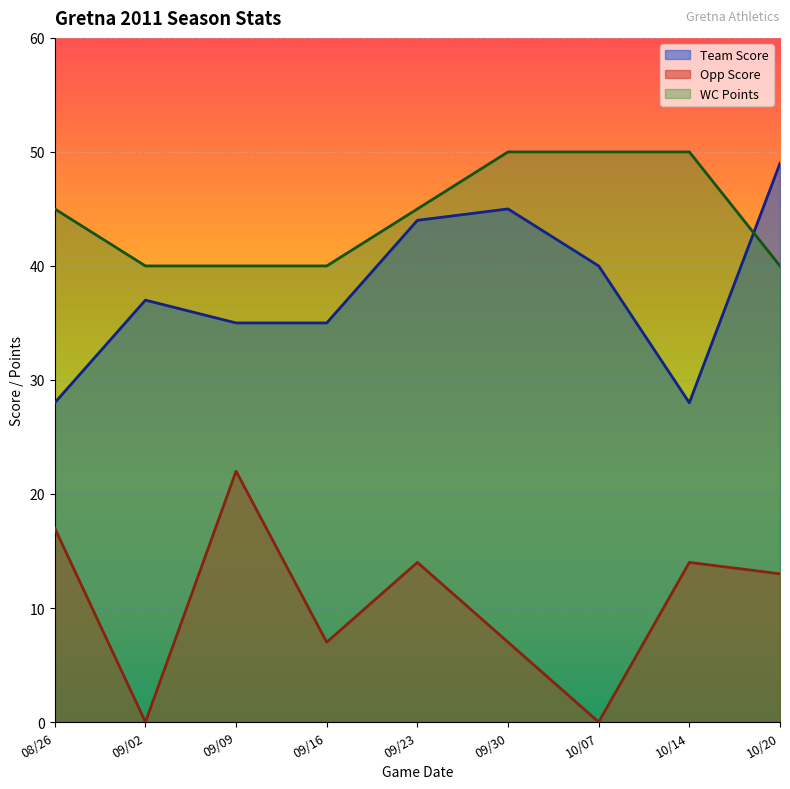

Rank the series at 10/07 from highest to lowest value.

WC Points, Team Score, Opp Score